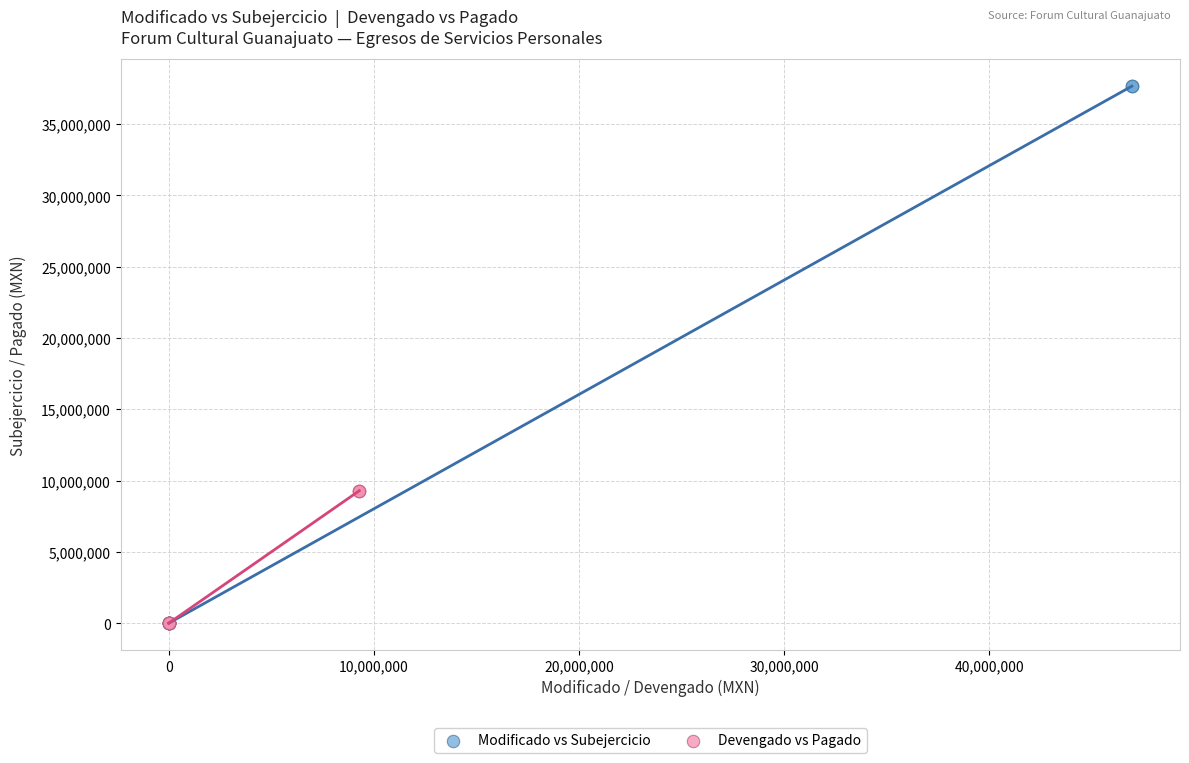

Which series has the largest Y range (max minus min)?

Modificado vs Subejercicio